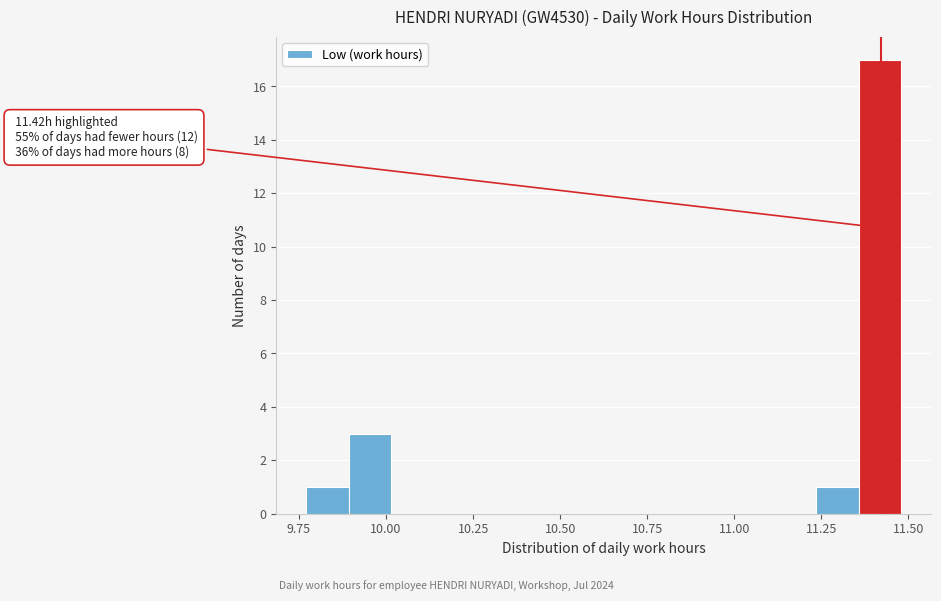

Around what value on the x-axis is the tallest bar? Give the approximate position of its centre, as read against the axis.

11.40